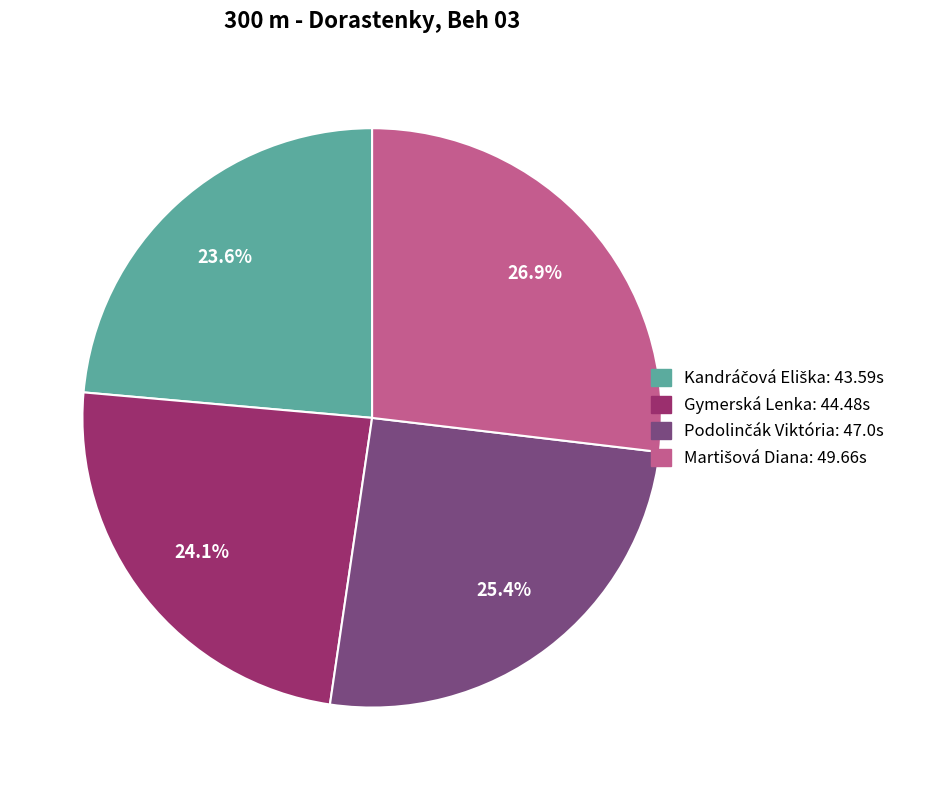

What portion of the pie excludes Gymerská Lenka?

75.9%